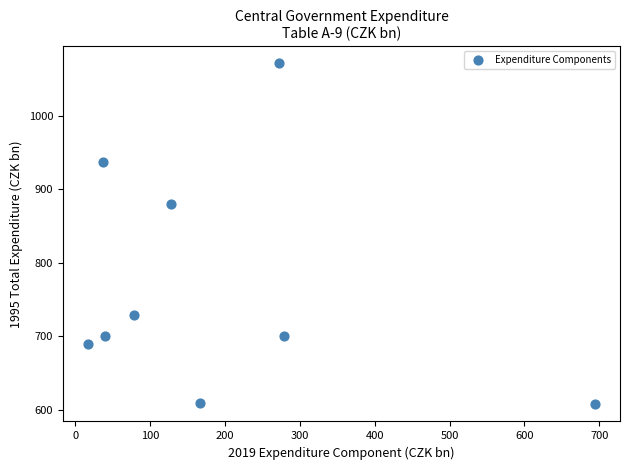

What is the range of Y values (max minus min)?

463.5